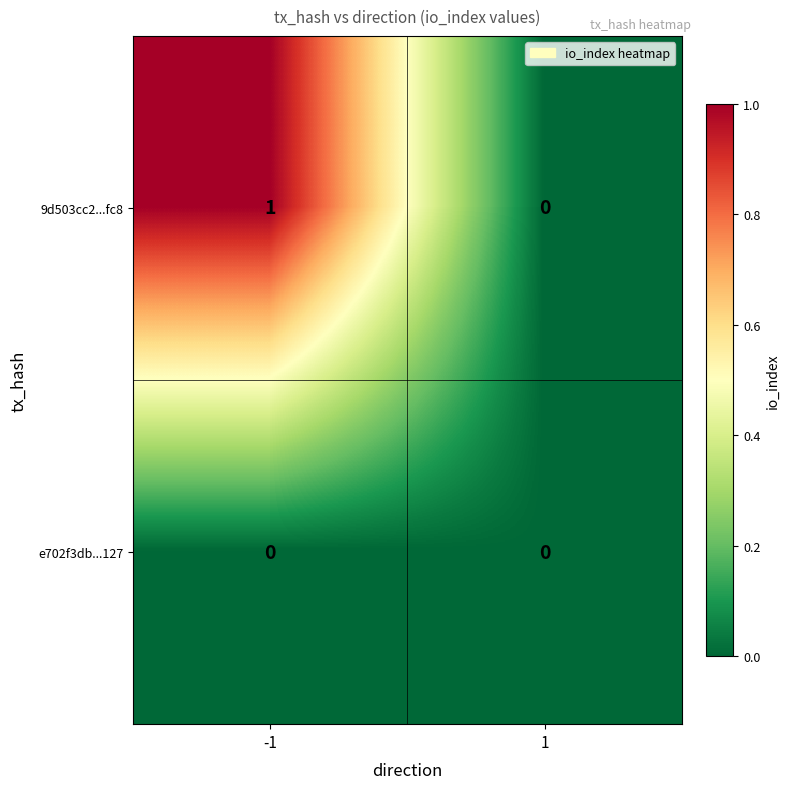

Reading right to left, transcribe all the data shown in this chart.

9d503cc2...fc8: 1=0	-1=1
e702f3db...127: 1=0	-1=0